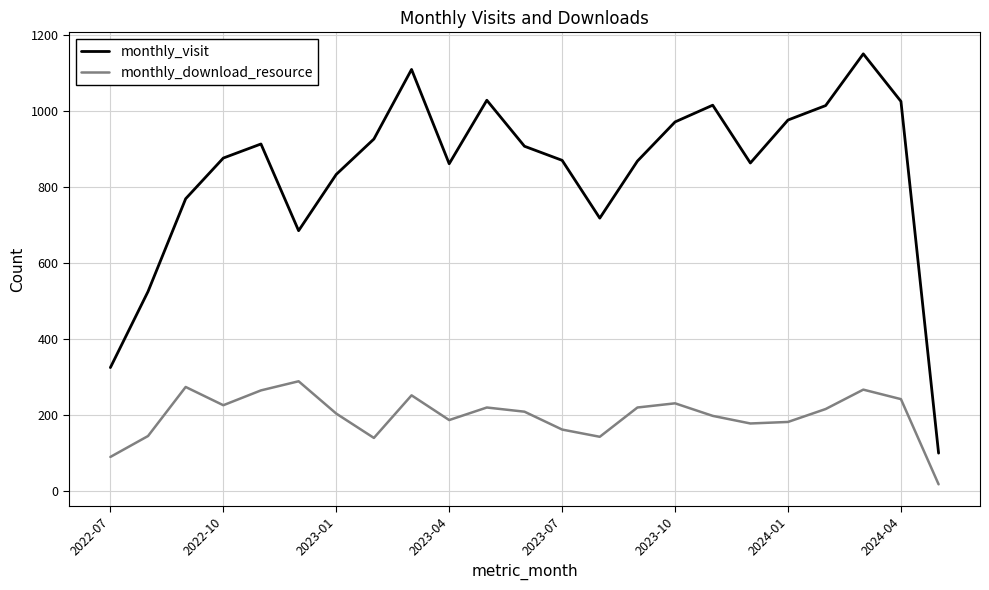

List the series in order of their peak value, lowest first.

monthly_download_resource, monthly_visit